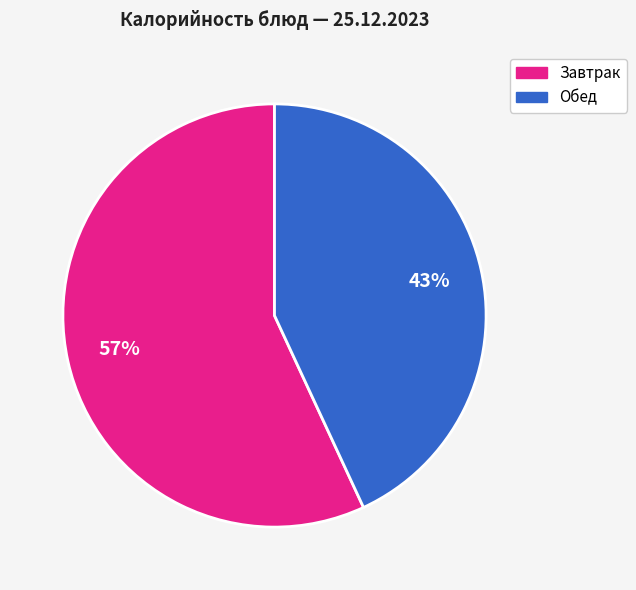

To the nearest percent, what is the average slice percentage?

50%